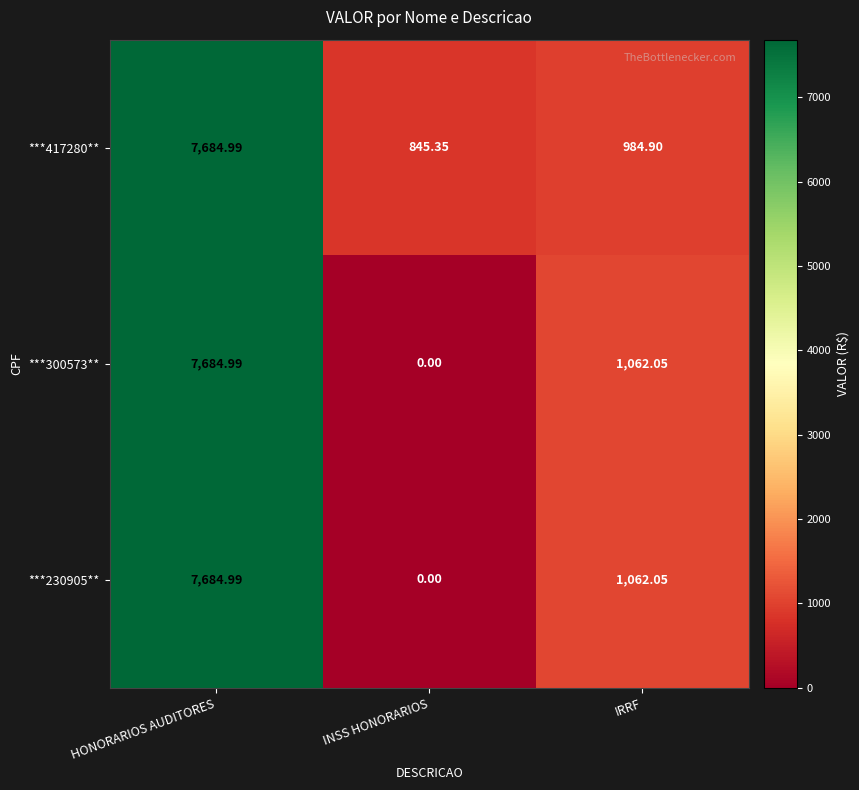

Where does the ***230905** series first go above 1062?

HONORARIOS AUDITORES